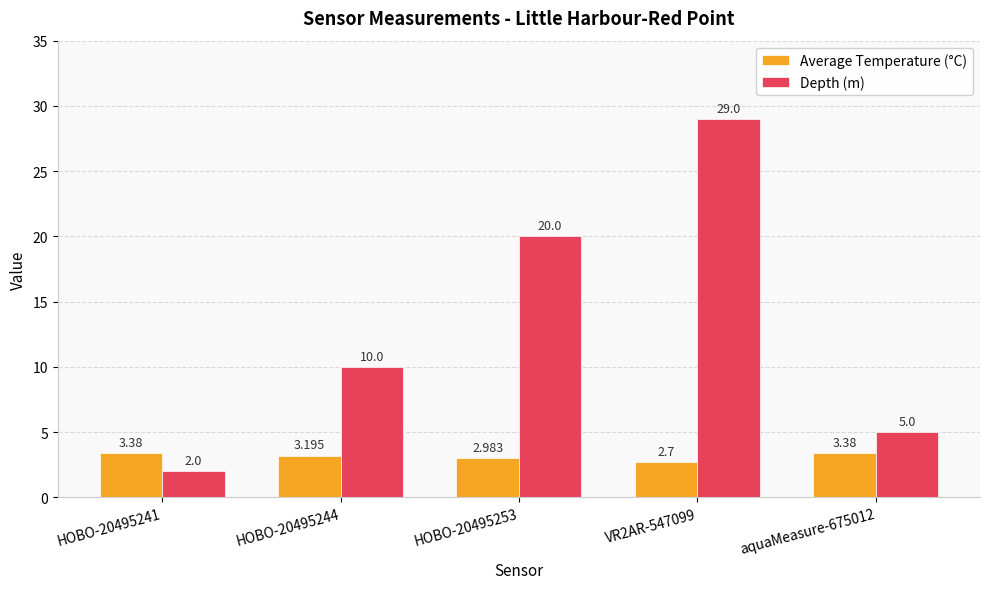

At which category does the chart reach its minimum across all series?

HOBO-20495241